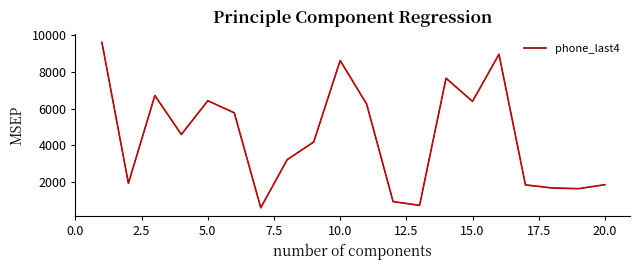

What is the maximum value shown in the chart?

9585